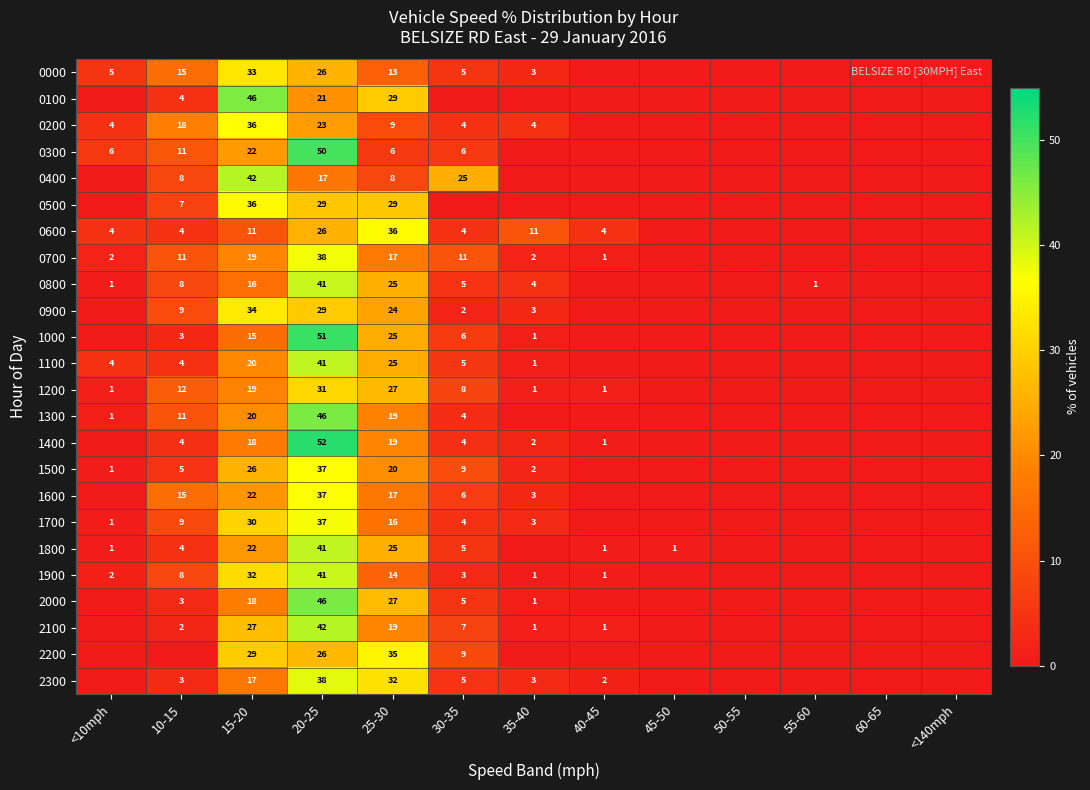

How many series are shown in this chart?

24